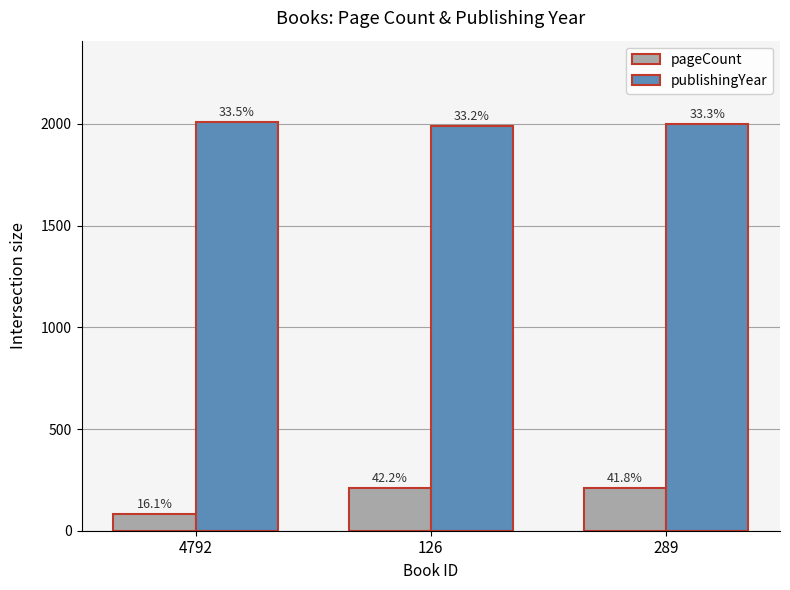

How many bars are there in total?

6